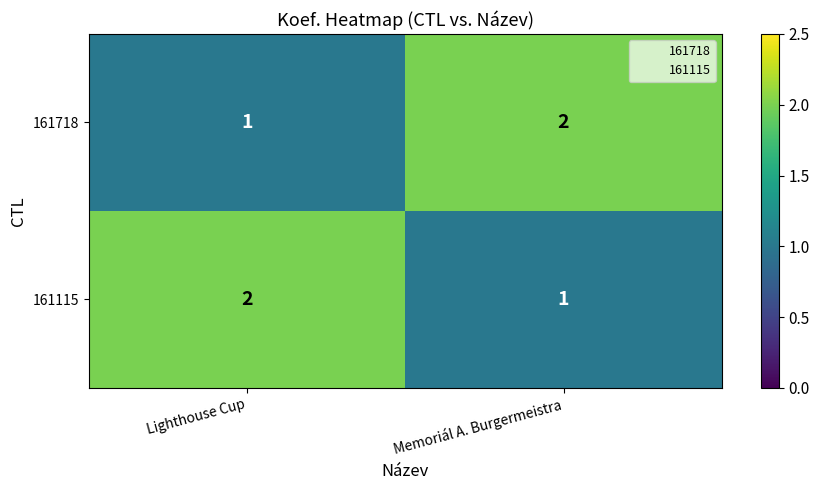

What is the sum of all 161718 values?

3